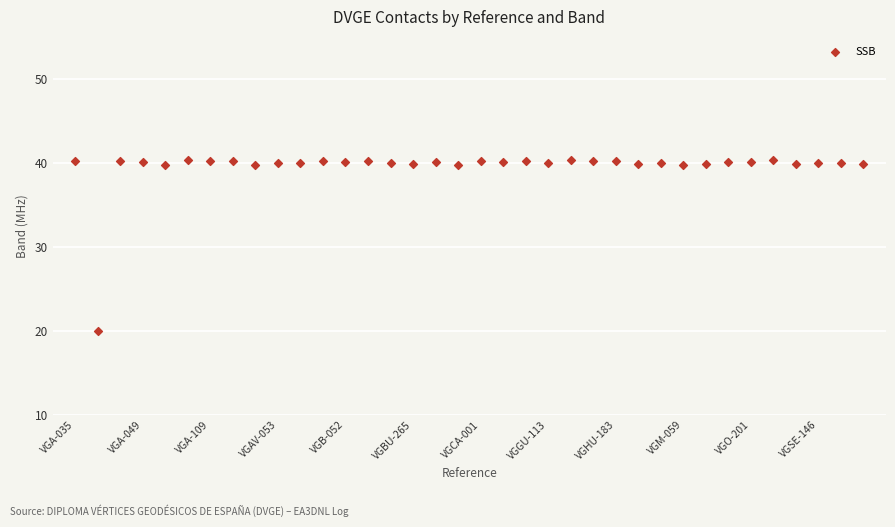

What is the range of Y values (max minus min)?

20.3